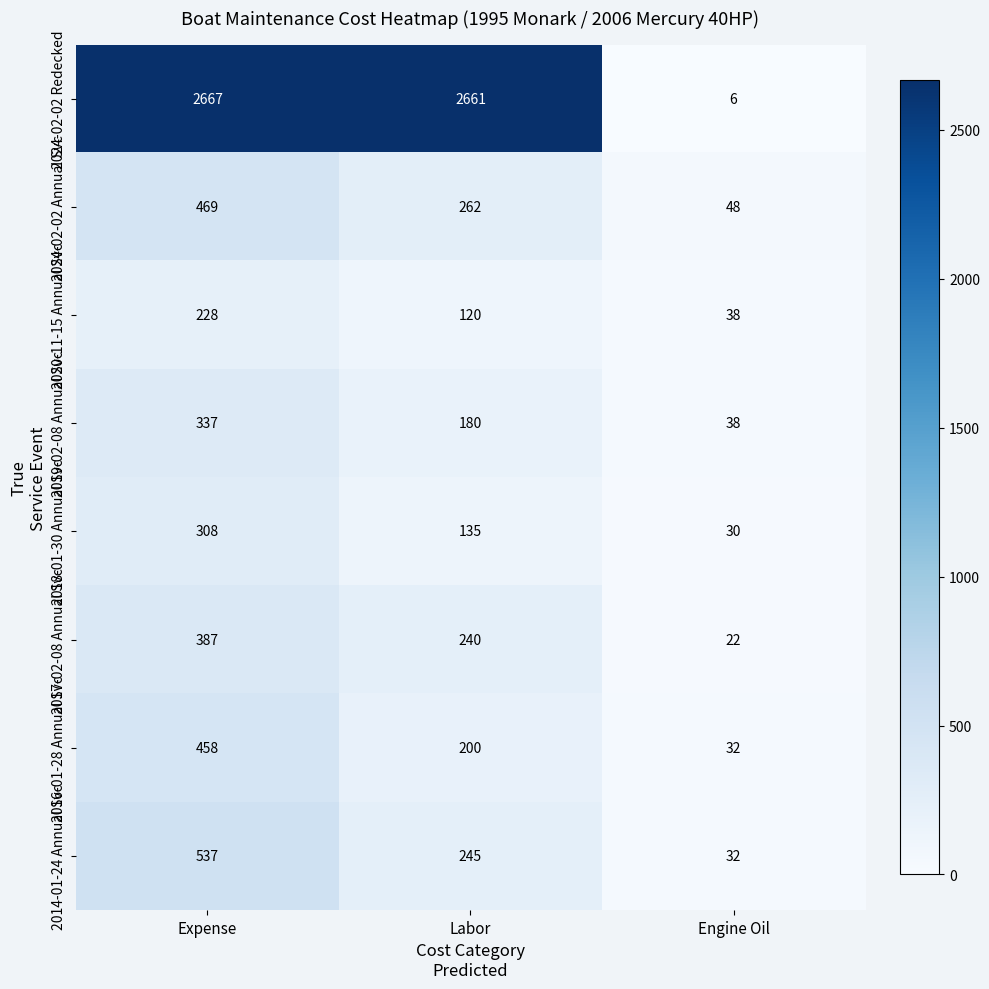

What is the total value across all series at Labor?

4043